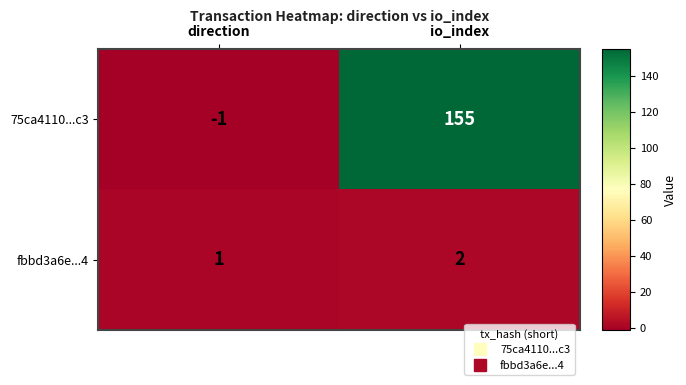

At which label is 75ca4110...c3 closest to 77?

direction